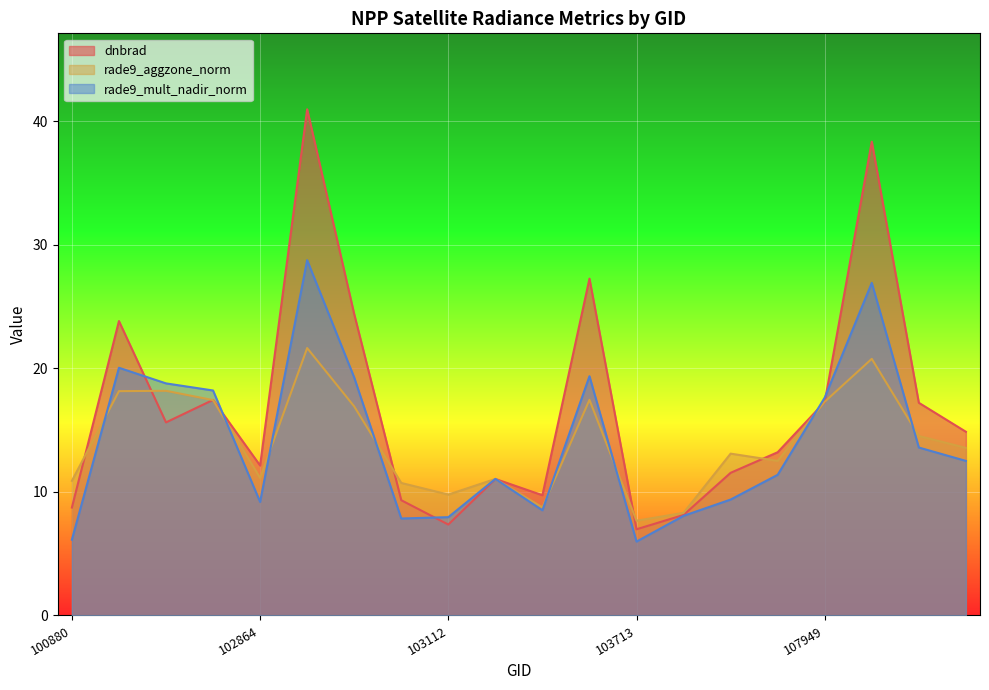

The value of rade9_mult_nadir_norm at 102993 is 13.0. True or false?

False